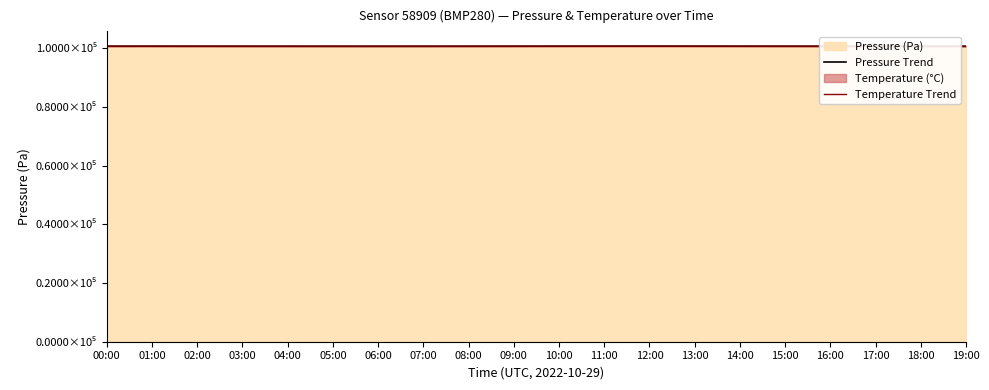

What is the label of the 1st point from the left?

00:00